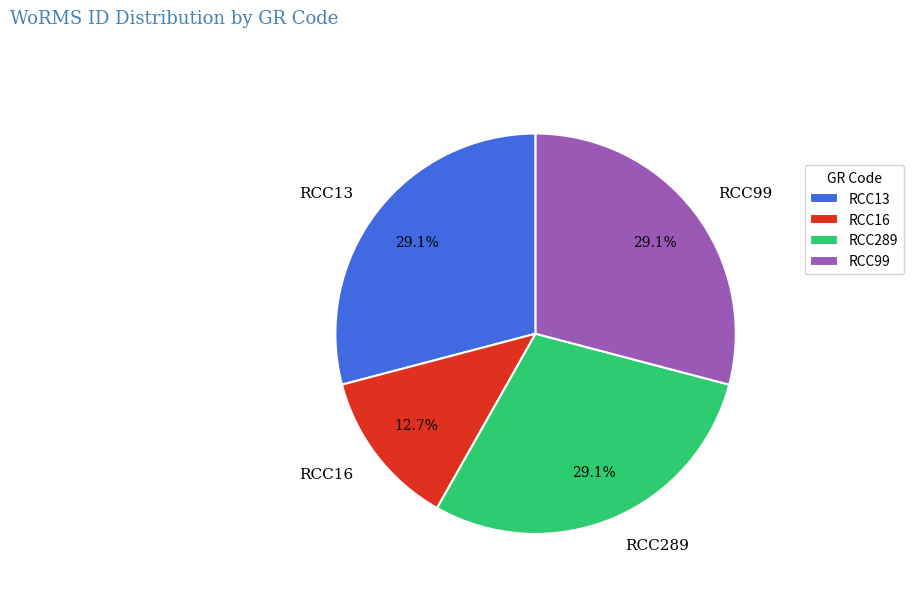

What portion of the pie excludes RCC289?

70.9%